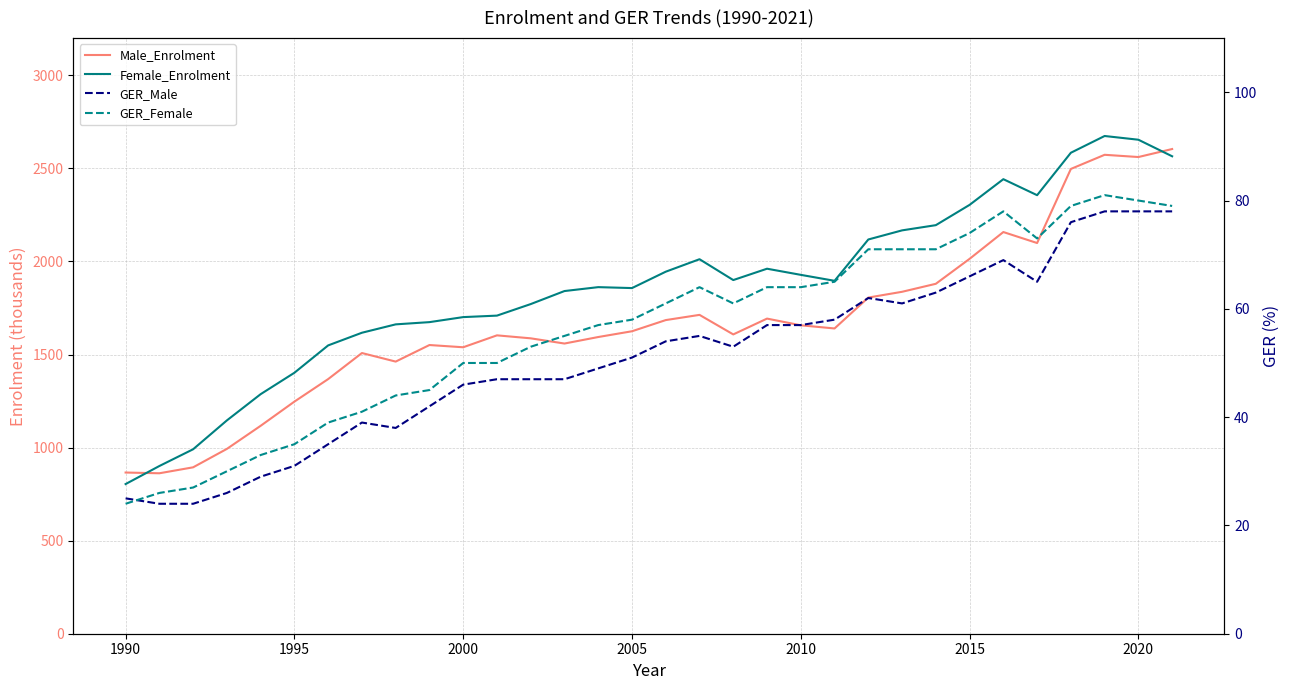

Is this an area chart (filled region under the line)?

No